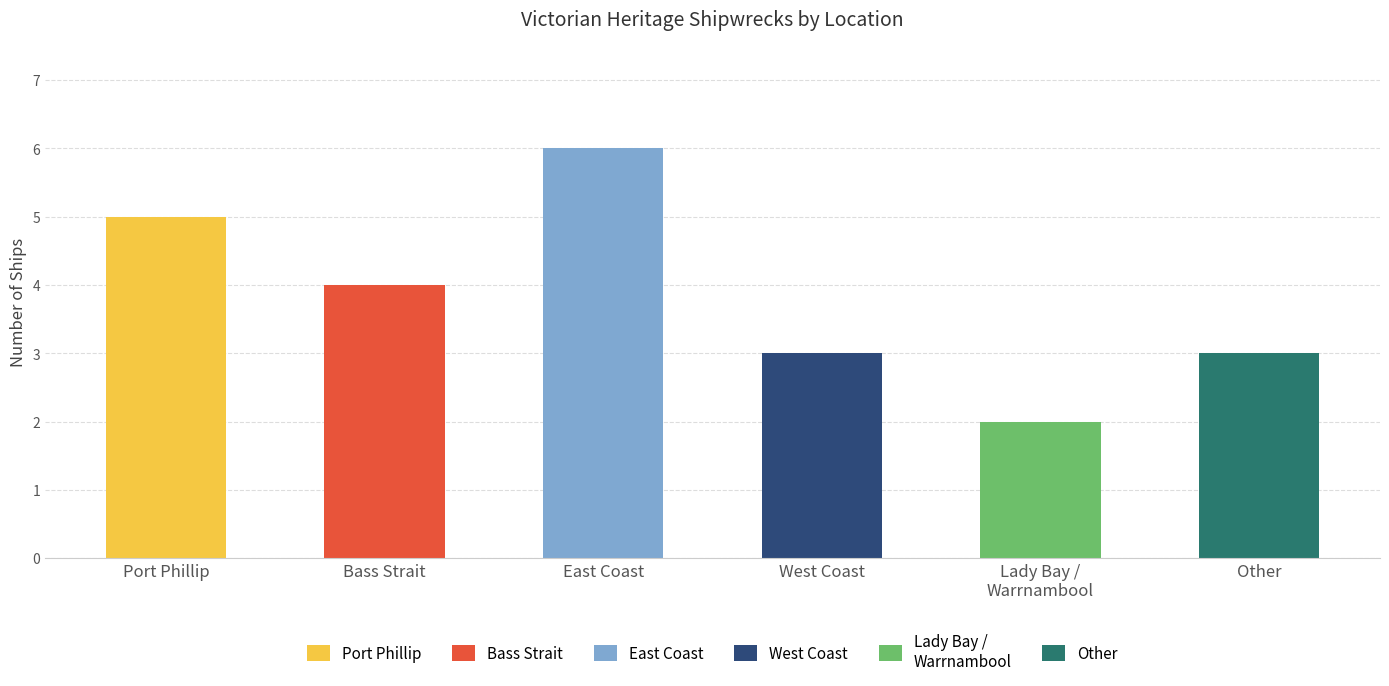

What is the maximum value for Bass Strait?

4